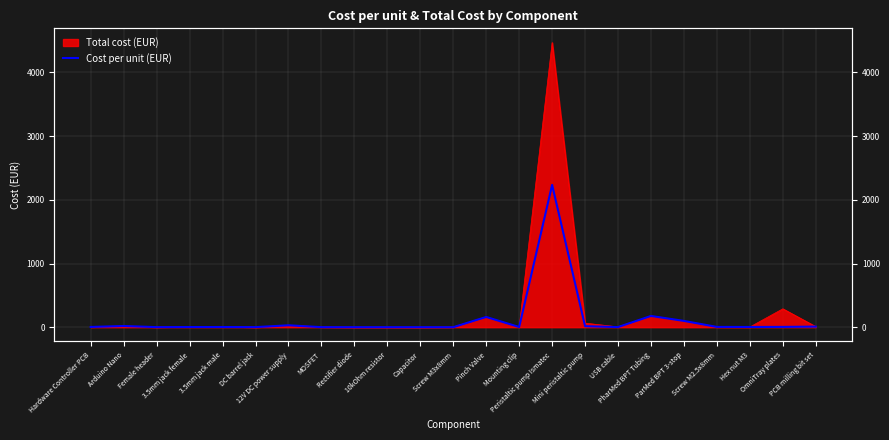

Between 3.5mm jack male and PharMed BPT Tubing, which is larger?

PharMed BPT Tubing